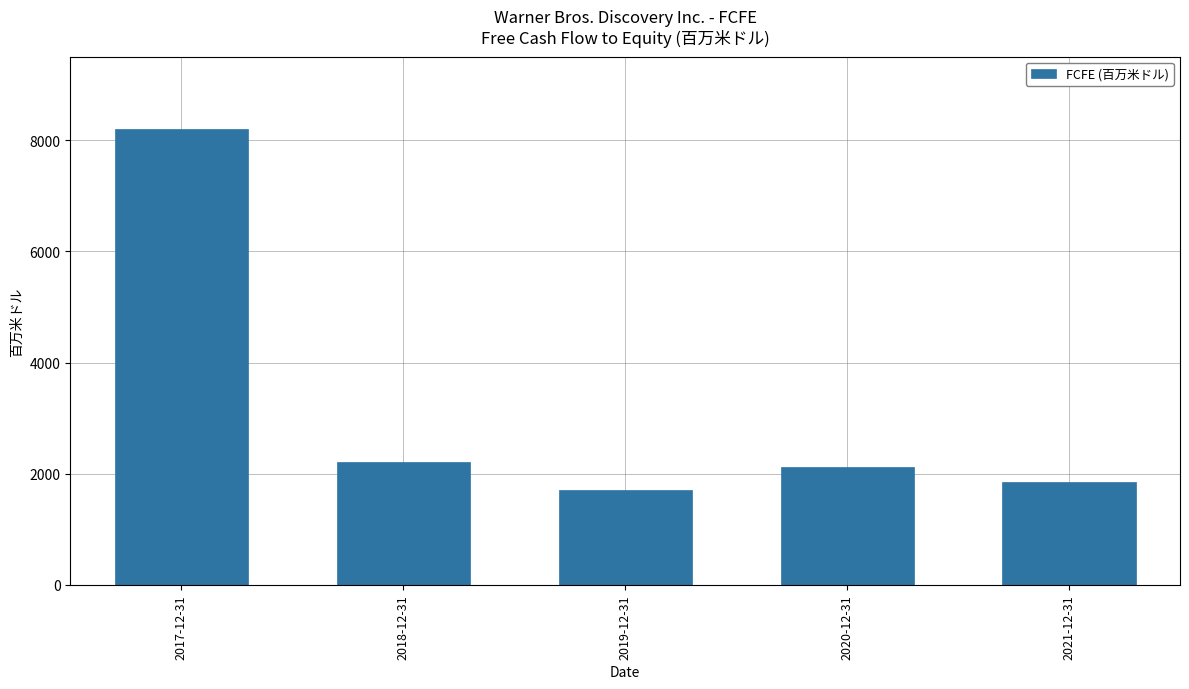

How many bars are there in total?

5